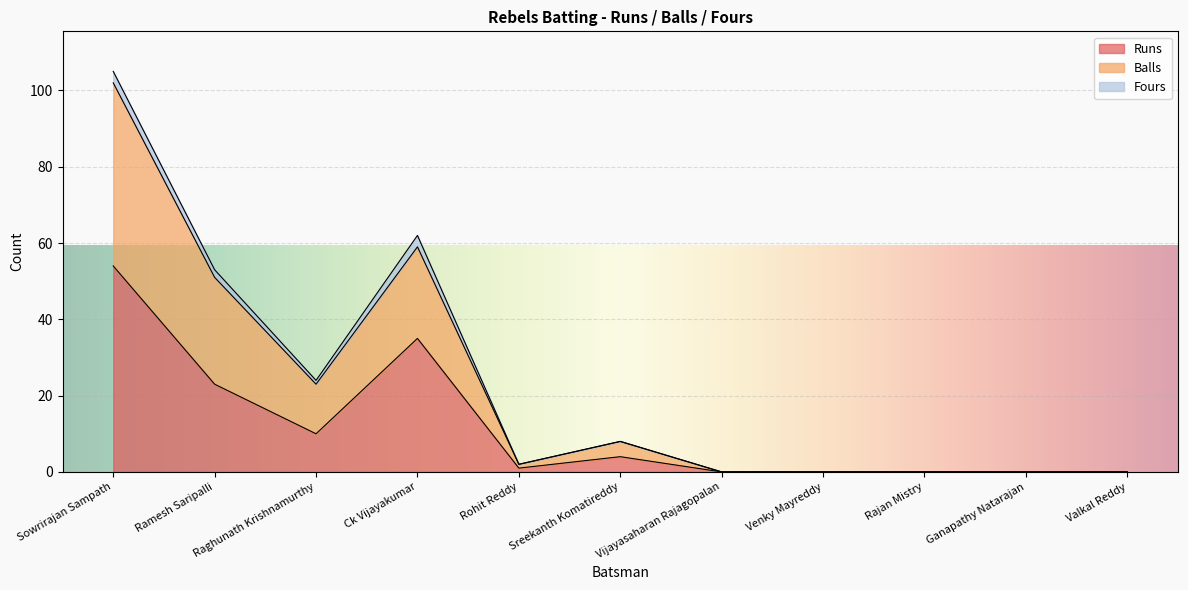

Which series has the largest total across all categories?

Balls